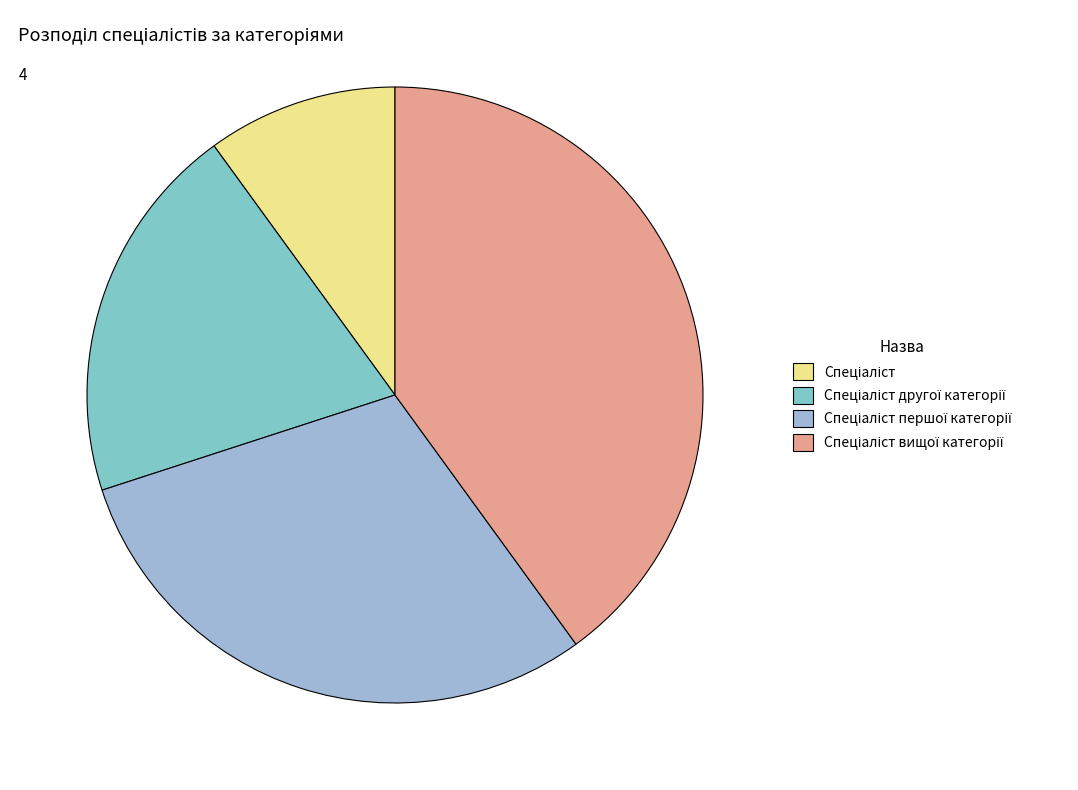

Is there a majority slice in this chart?

No